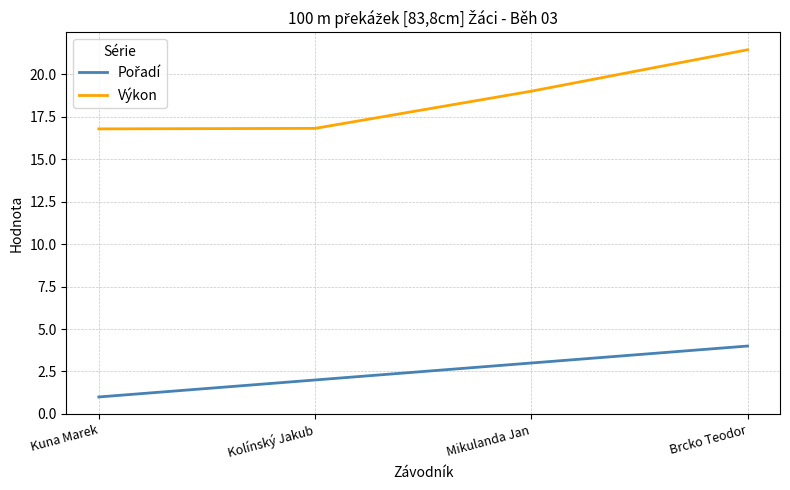

True or false: Výkon has more than 2 interior local peaks.

False